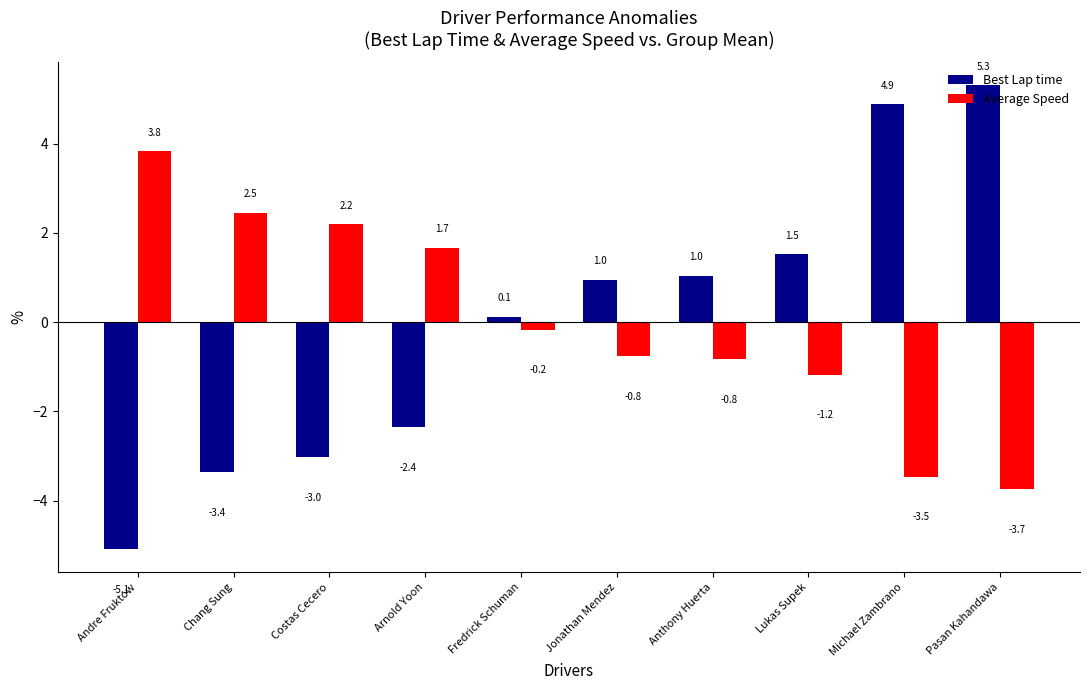

List the series in order of their peak value, highest first.

Best Lap time, Average Speed